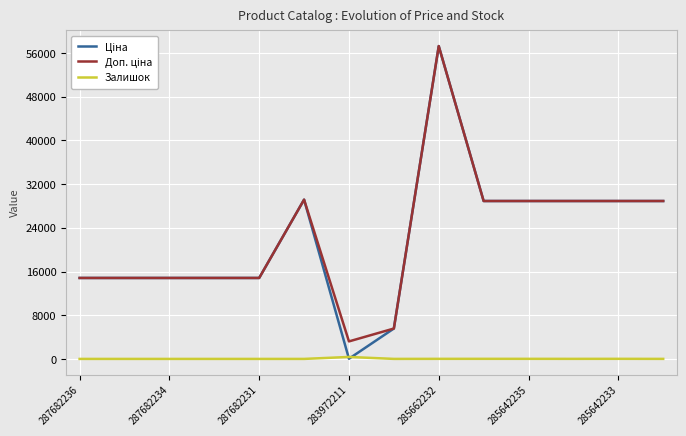

In Ціна, how many points are higher than both neighbors (excluding endpoints)?

2